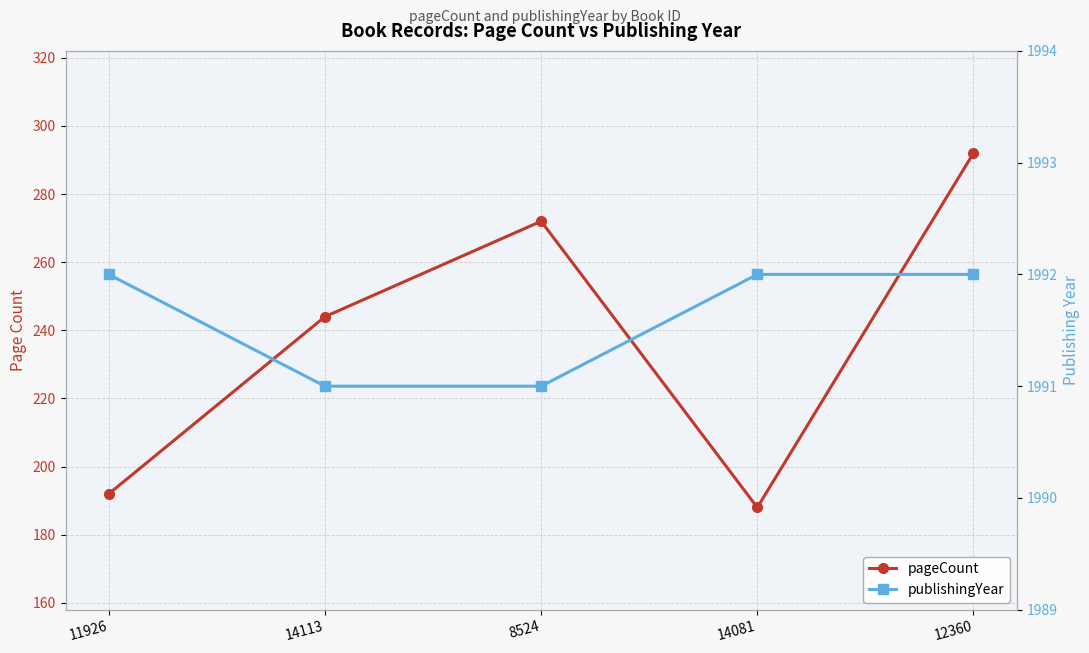

How many values in the publishingYear series are below 1992?

2